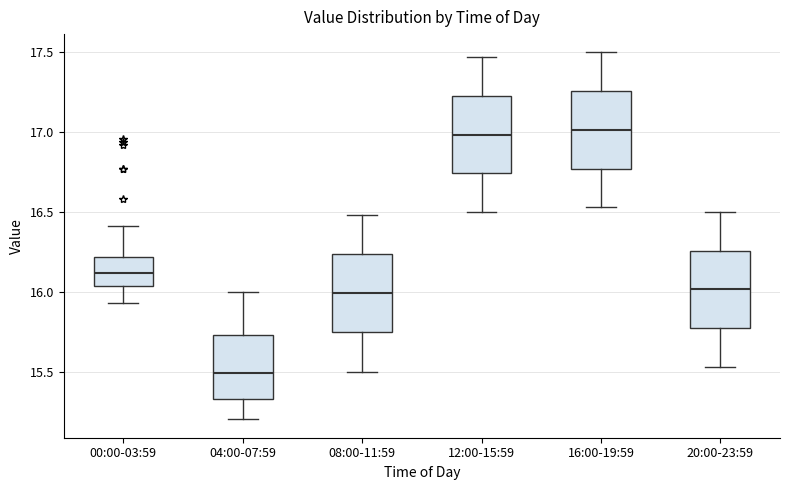

Which box's median line is the lowest?

04:00-07:59